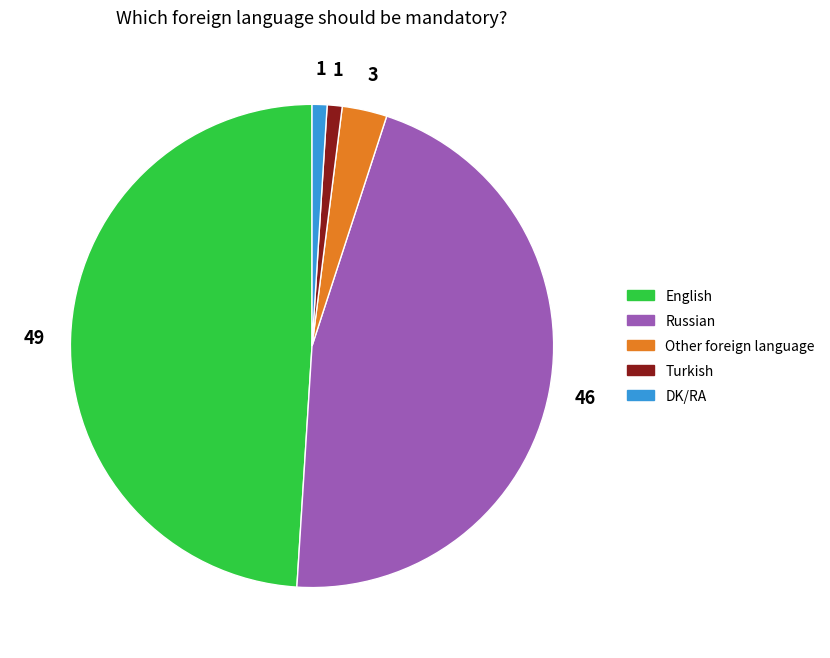

How many segments does this pie chart have?

5